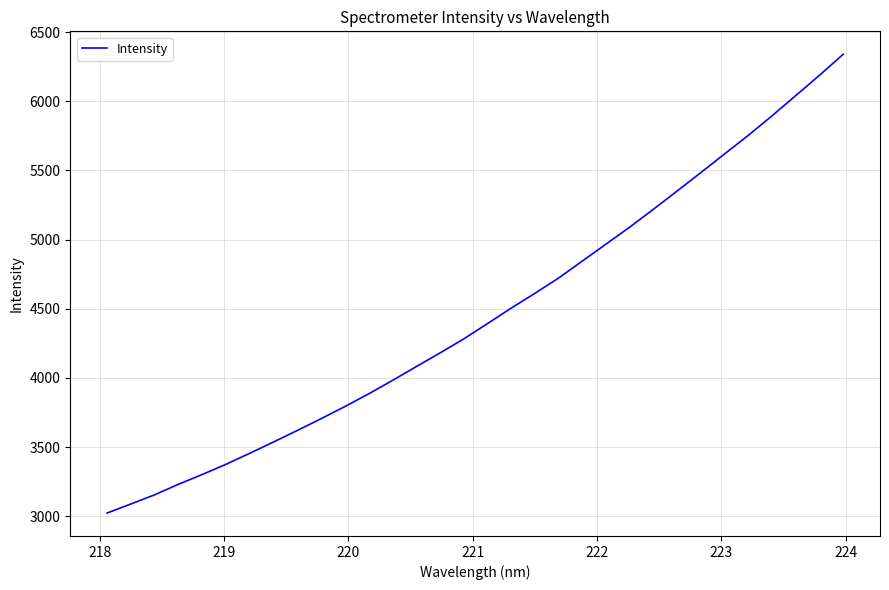

What is the greatest value displayed?

6339.9